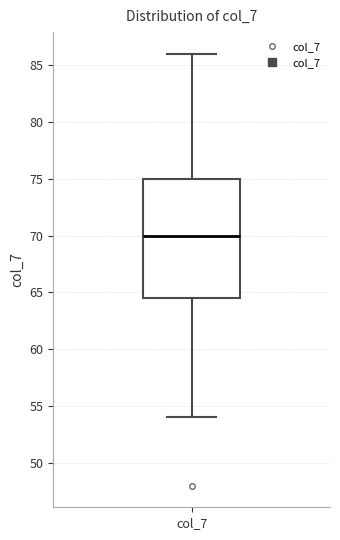

Read this box plot against the y-axis: the position of the median line, the range covered by the box, and the ends of both whiskers. The values are not printed on the chart, so give them approximately, as read against the axis.

median 70.0, box 64.5 to 75.0, whiskers 54.0 to 86.0